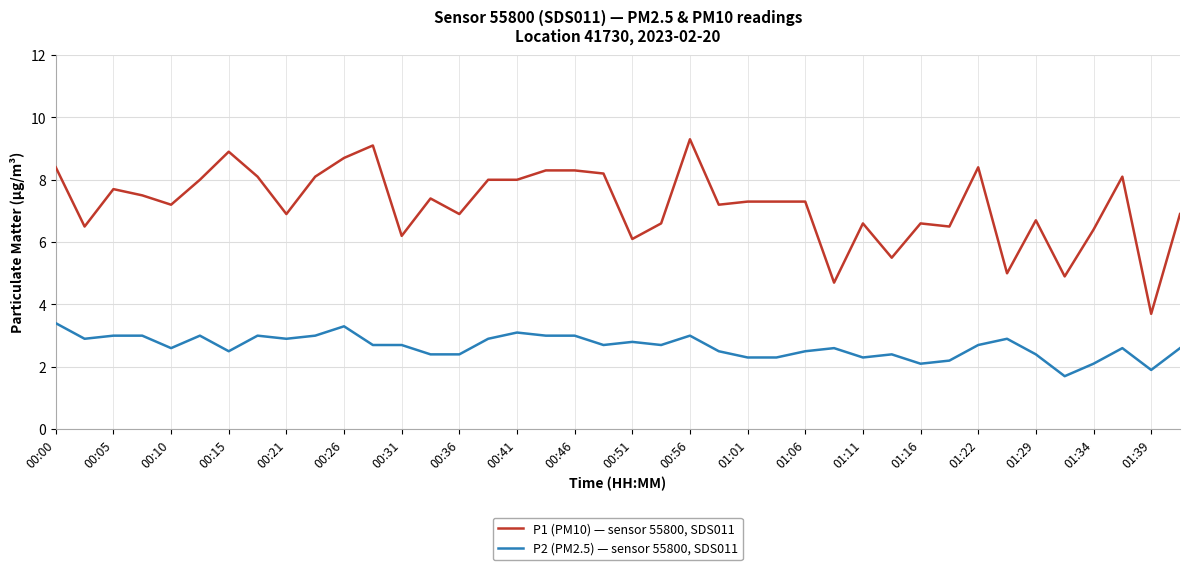

What is the maximum value shown in the chart?

9.3